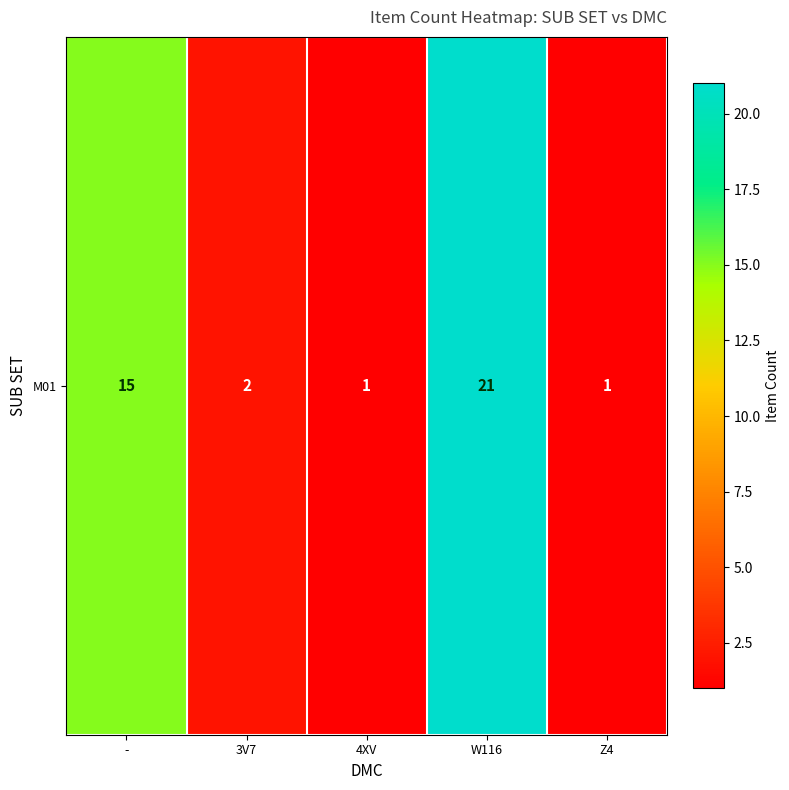

What value does the data have at W116?

21